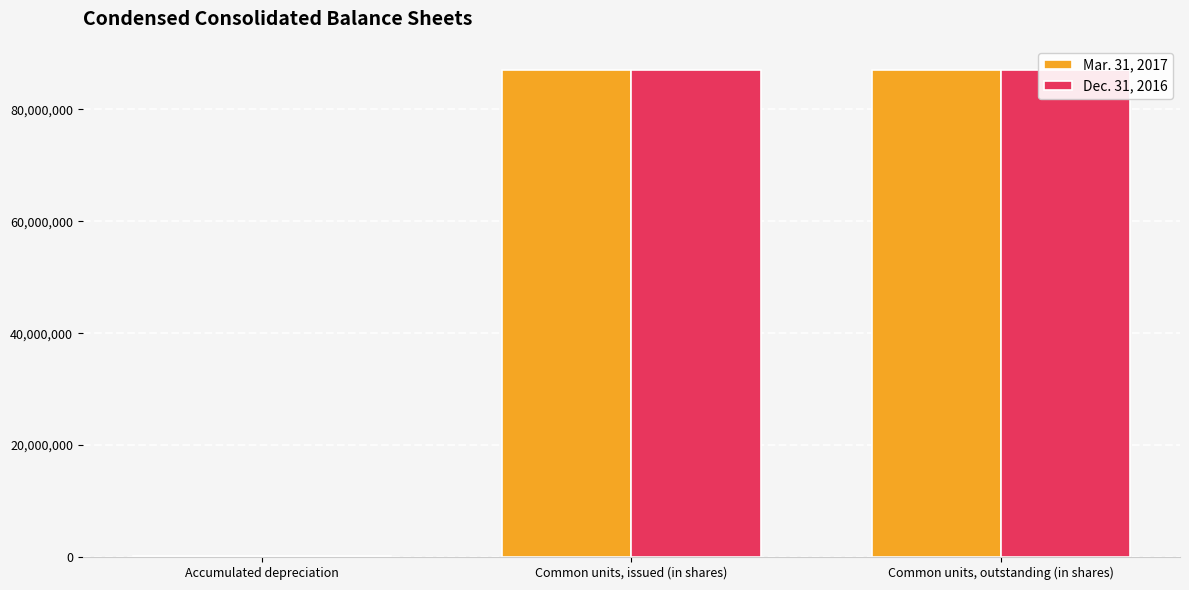

The value of Mar. 31, 2017 at Common units, issued (in shares) is 86997590. True or false?

True